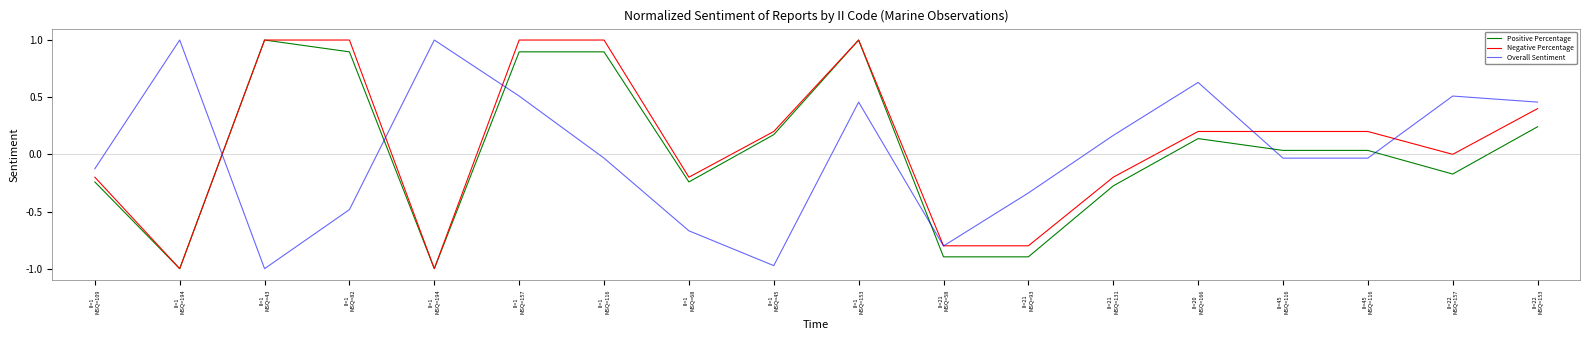

Reading left to right, transcribe all the data shown in this chart.

Positive Percentage: II=1
MSQ=109=-0.2	II=1
MSQ=194=-1.0	II=1
MSQ=43=1.0	II=1
MSQ=82=0.9	II=1
MSQ=194=-1.0	II=1
MSQ=157=0.9	II=1
MSQ=116=0.9	II=1
MSQ=68=-0.2	II=1
MSQ=45=0.2	II=1
MSQ=153=1.0	II=21
MSQ=58=-0.9	II=21
MSQ=93=-0.9	II=21
MSQ=131=-0.3	II=20
MSQ=166=0.1	II=45
MSQ=116=0.0	II=45
MSQ=116=0.0	II=22
MSQ=157=-0.2	II=22
MSQ=153=0.2
Negative Percentage: II=1
MSQ=109=-0.2	II=1
MSQ=194=-1.0	II=1
MSQ=43=1.0	II=1
MSQ=82=1.0	II=1
MSQ=194=-1.0	II=1
MSQ=157=1.0	II=1
MSQ=116=1.0	II=1
MSQ=68=-0.2	II=1
MSQ=45=0.2	II=1
MSQ=153=1.0	II=21
MSQ=58=-0.8	II=21
MSQ=93=-0.8	II=21
MSQ=131=-0.2	II=20
MSQ=166=0.2	II=45
MSQ=116=0.2	II=45
MSQ=116=0.2	II=22
MSQ=157=0.0	II=22
MSQ=153=0.4
Overall Sentiment: II=1
MSQ=109=-0.1	II=1
MSQ=194=1.0	II=1
MSQ=43=-1.0	II=1
MSQ=82=-0.5	II=1
MSQ=194=1.0	II=1
MSQ=157=0.5	II=1
MSQ=116=-0.0	II=1
MSQ=68=-0.7	II=1
MSQ=45=-1.0	II=1
MSQ=153=0.5	II=21
MSQ=58=-0.8	II=21
MSQ=93=-0.3	II=21
MSQ=131=0.2	II=20
MSQ=166=0.6	II=45
MSQ=116=-0.0	II=45
MSQ=116=-0.0	II=22
MSQ=157=0.5	II=22
MSQ=153=0.5